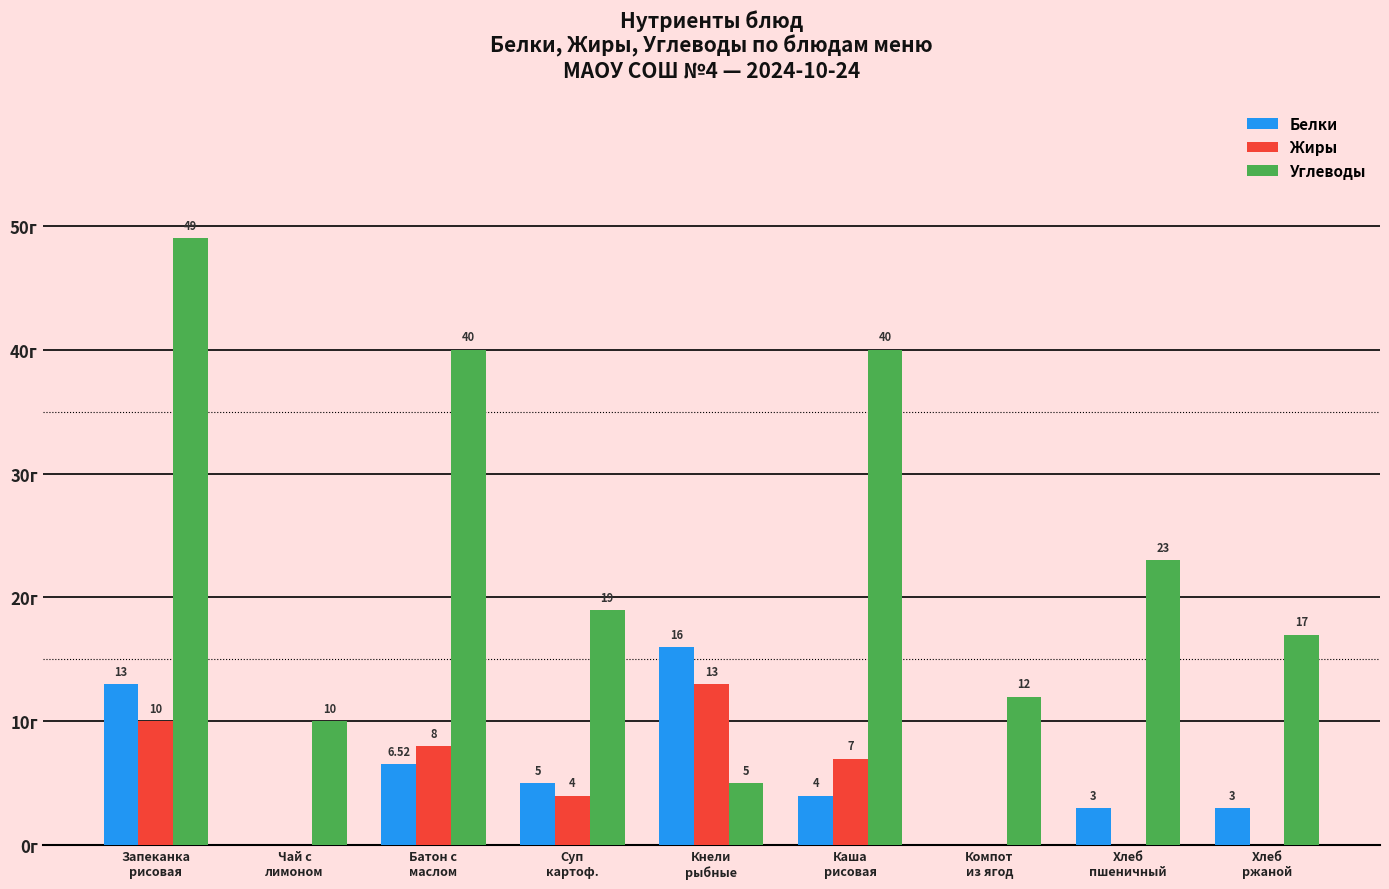

Which series has the largest total across all categories?

Углеводы